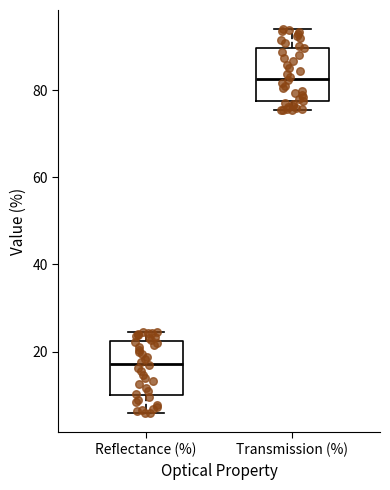

Where does the lower whisker of the box for Reflectance (%) end on the y-axis? The values are not printed on the chart, so give them approximately, as read against the axis.

6